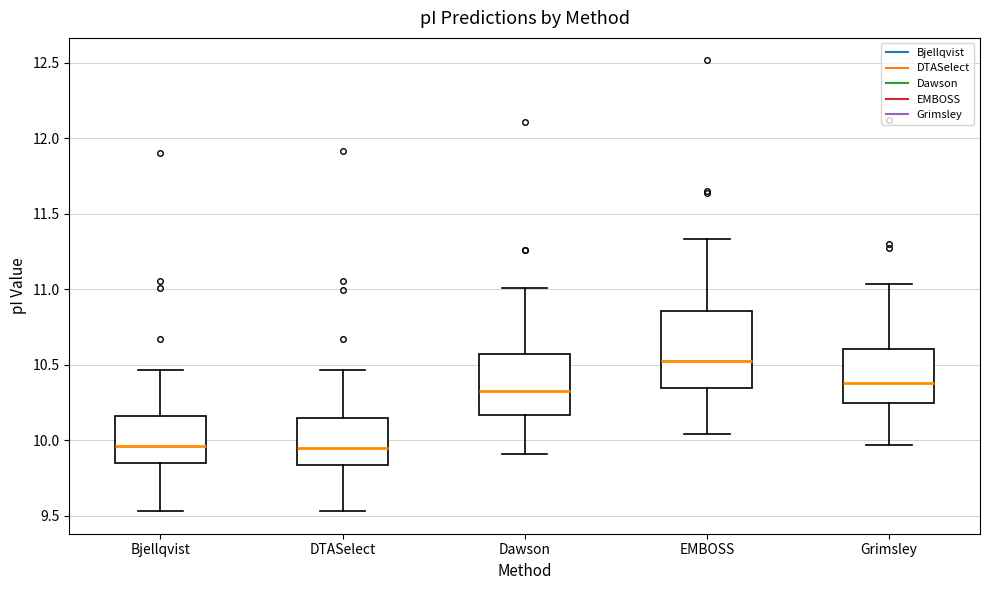

Reading left to right, transcribe this box plot: for each box, give where its median line is, the range the box spans, and where its two whiskers end, as read against the y-axis. The values are not printed on the chart, so give them approximately, as read against the axis.

Bjellqvist: median 9.95, box 9.85 to 10.15, whiskers 9.55 to 10.45
DTASelect: median 9.95, box 9.85 to 10.15, whiskers 9.55 to 10.45
Dawson: median 10.35, box 10.15 to 10.55, whiskers 9.90 to 11.00
EMBOSS: median 10.55, box 10.35 to 10.85, whiskers 10.05 to 11.35
Grimsley: median 10.40, box 10.25 to 10.60, whiskers 9.95 to 11.05